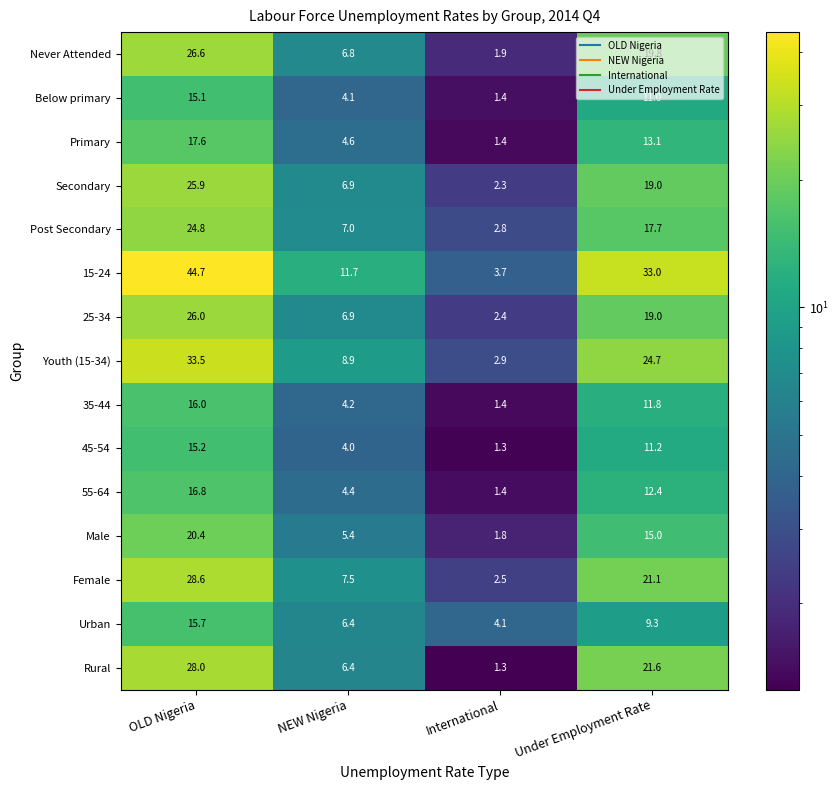

At which category does the chart reach its minimum across all series?

International